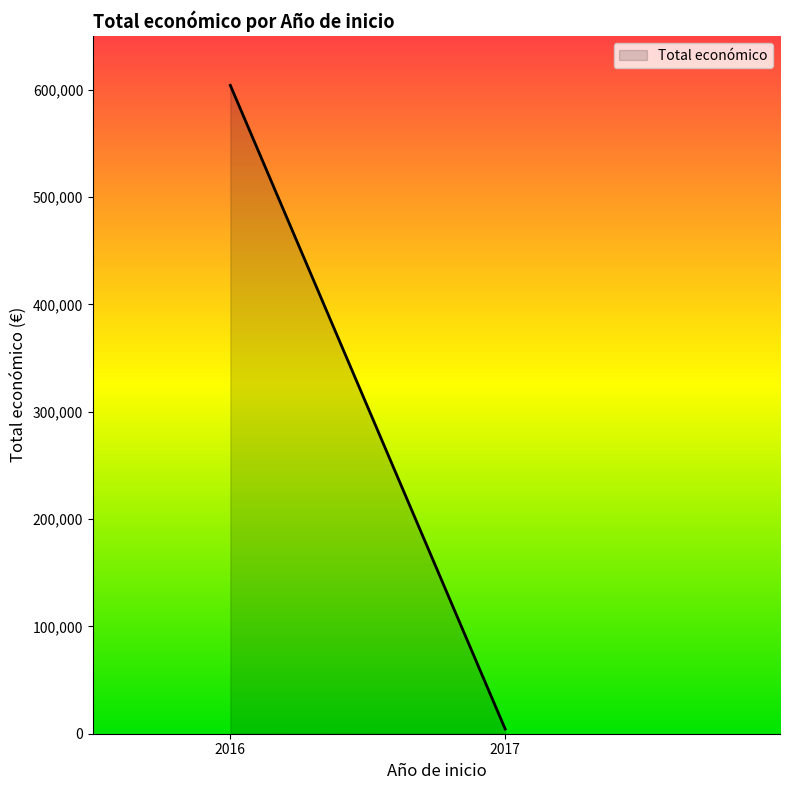

List the labels in order of value, largest first.

2016, 2017